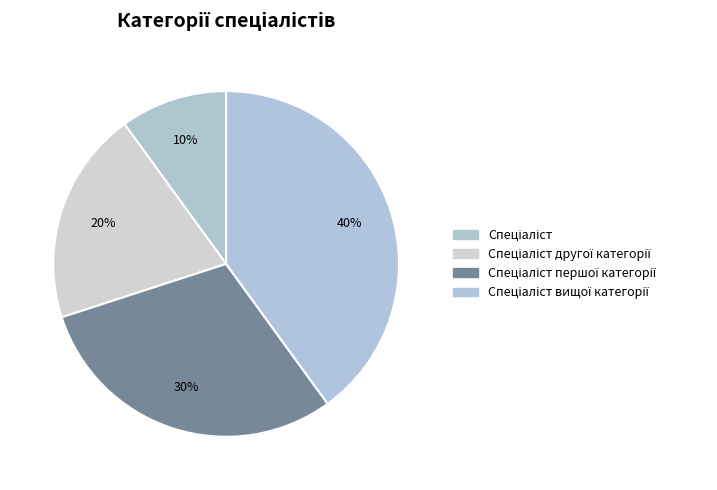

Count the number of slices in the pie.

4